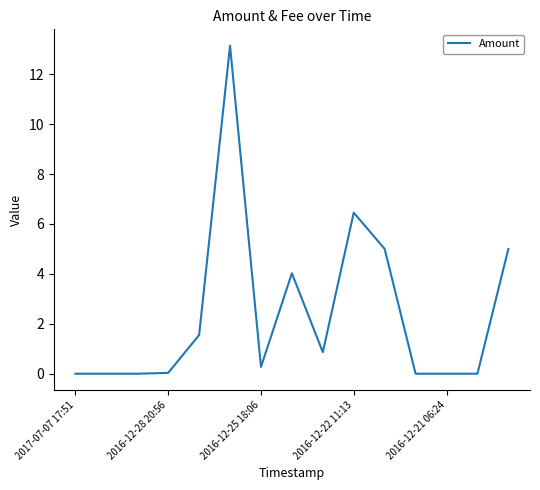

What is the maximum value shown in the chart?

13.1